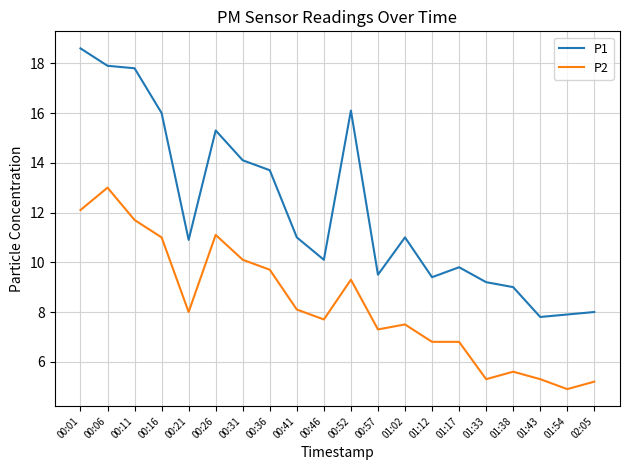

Between 00:01 and 00:31, which series saw the biggest shift?

P1